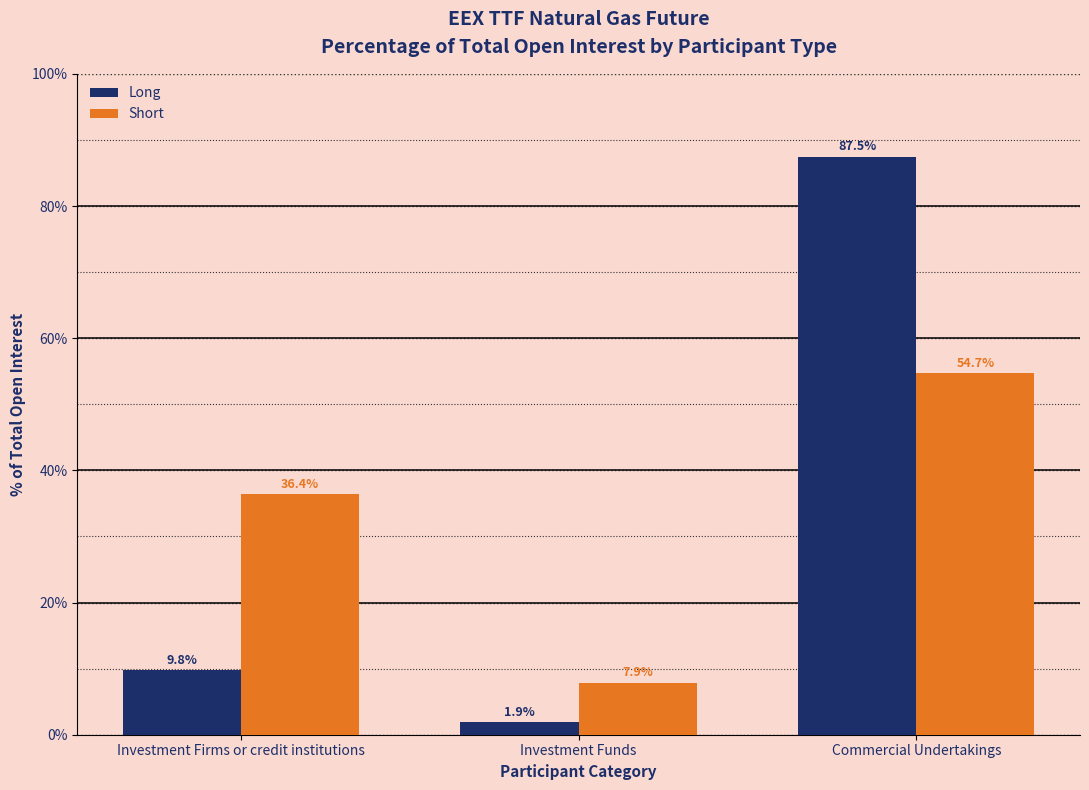

What is the label of the 3rd bar from the left?

Commercial Undertakings